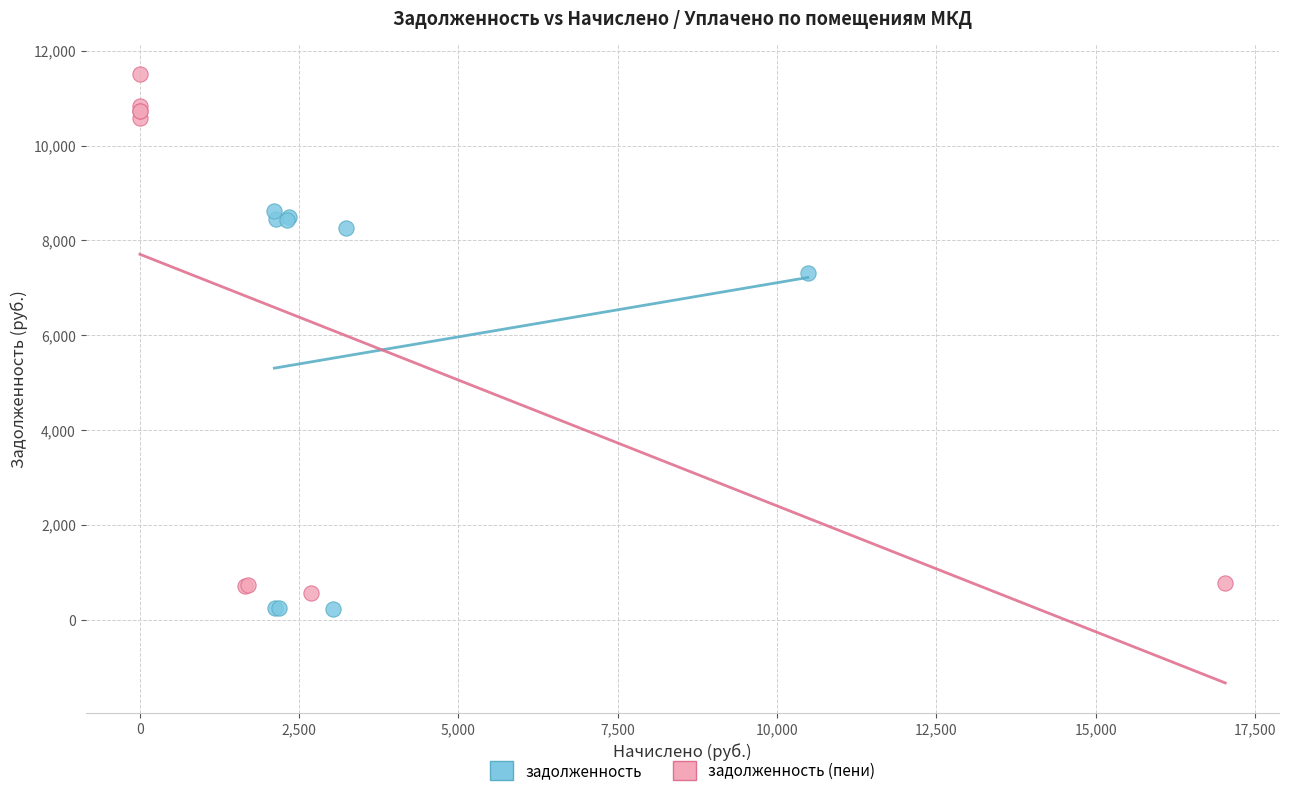

Which series contains the lowest Y value?

задолженность